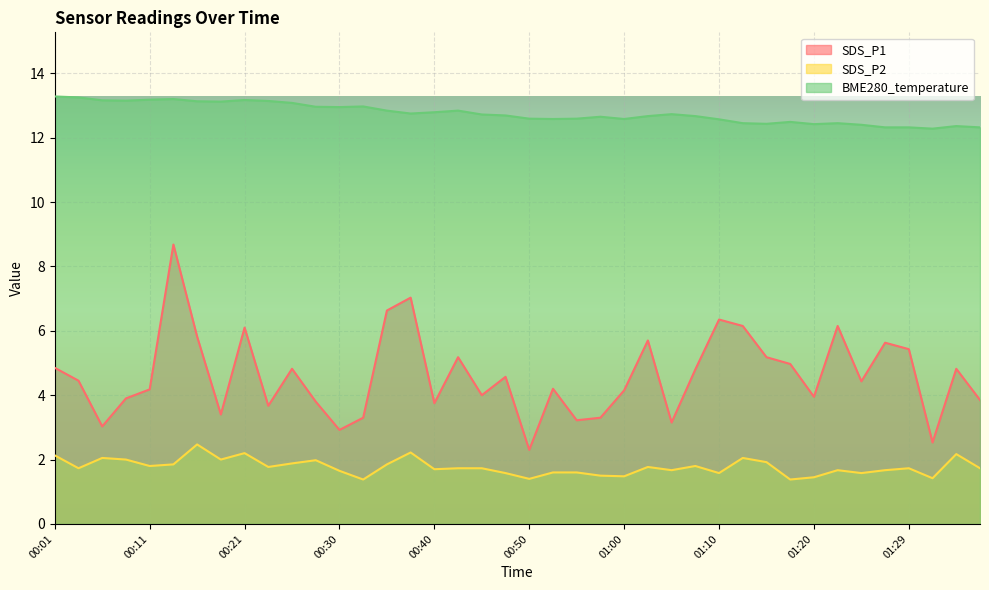

What is the maximum value shown in the chart?

13.3